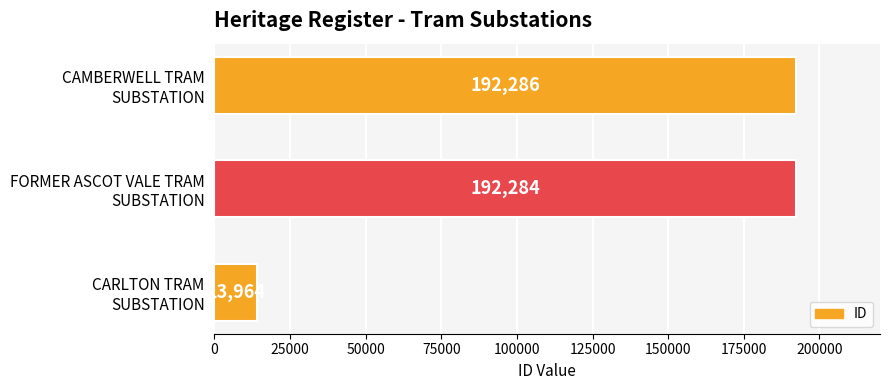

What is the maximum value shown in the chart?

192286